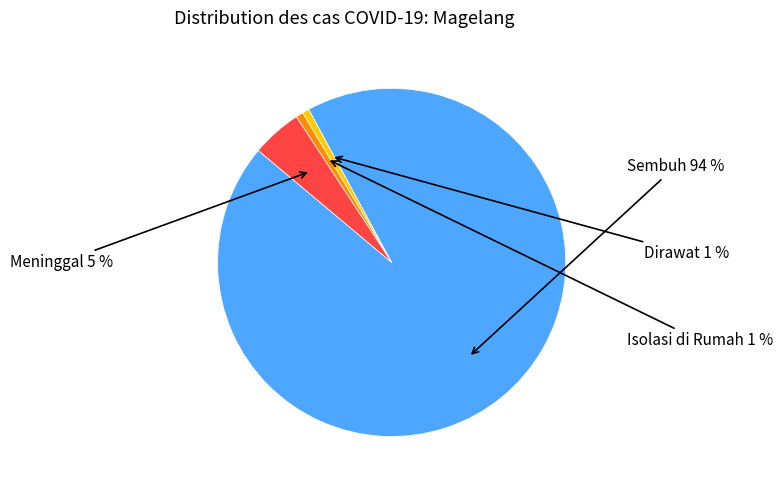

How many slices are in this pie chart?

4